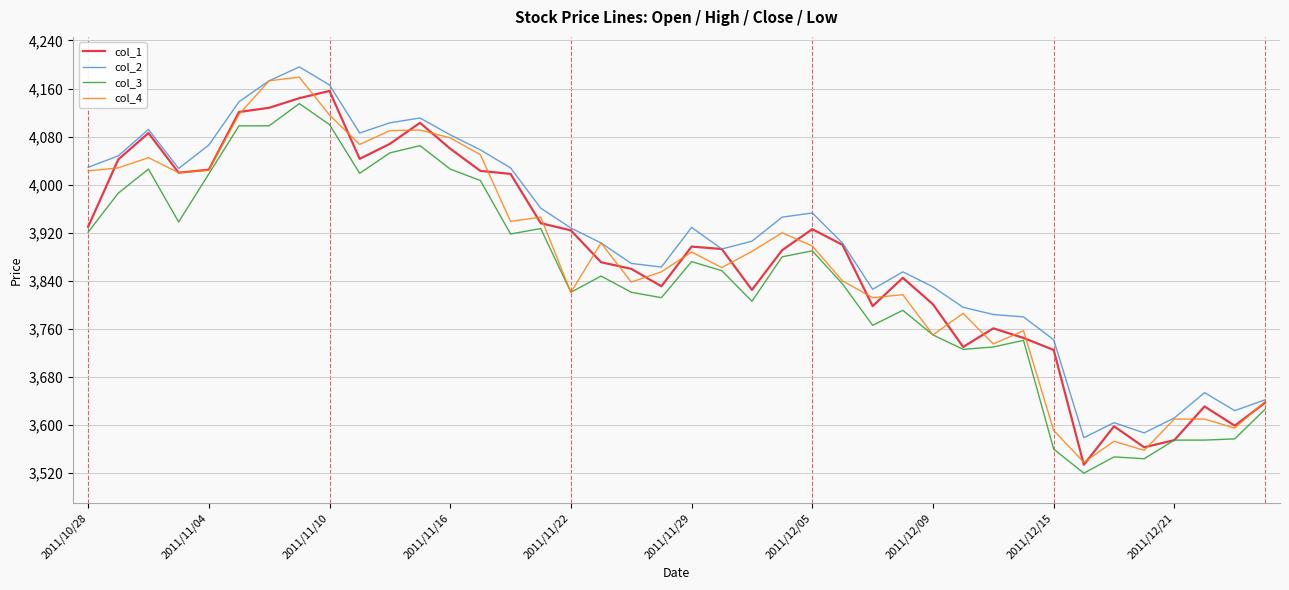

True or false: col_2 and col_3 intersect in this chart.

False